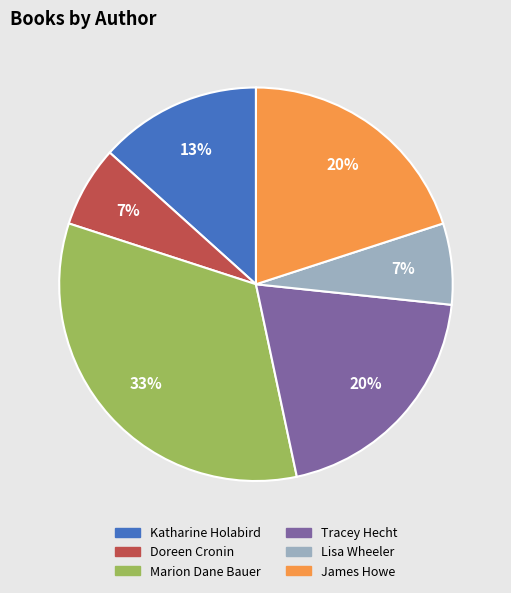

Count the number of slices in the pie.

6